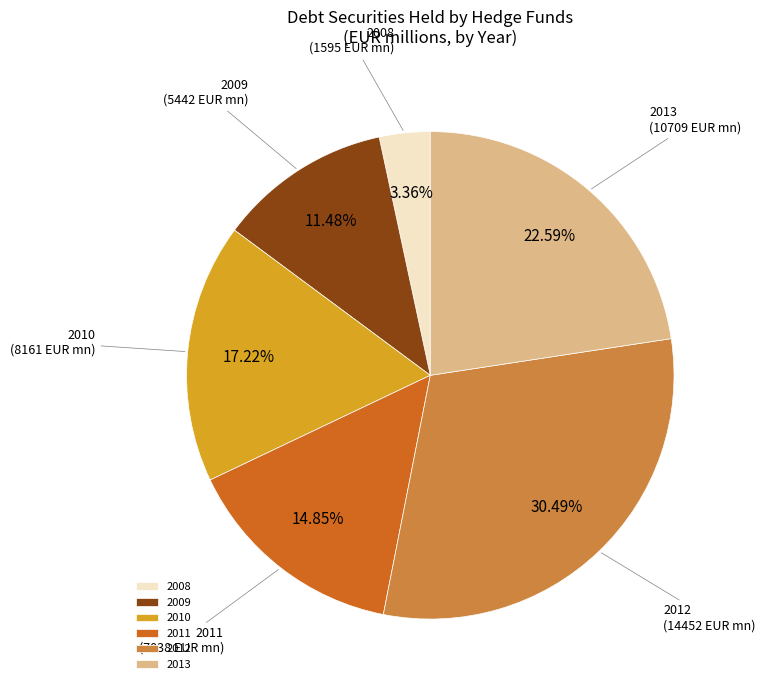

Which has a higher value, 2009 or 2008?

2009